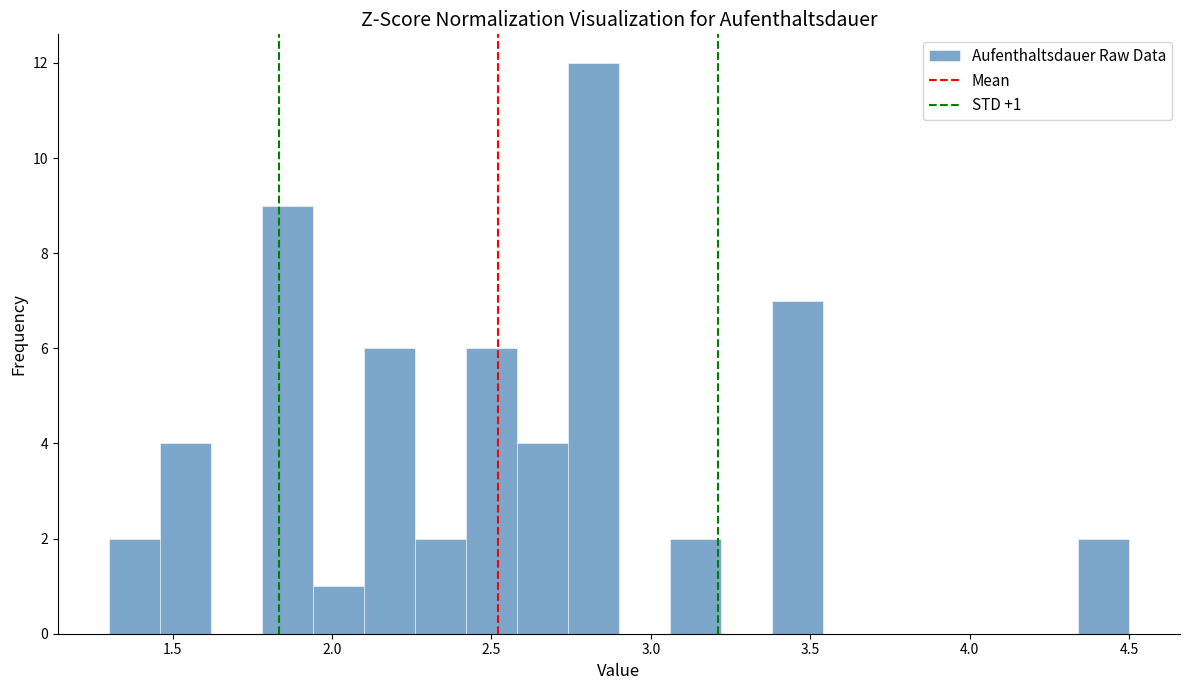

Read against the x-axis, roughly where is the centre of the tallest bar?

2.80